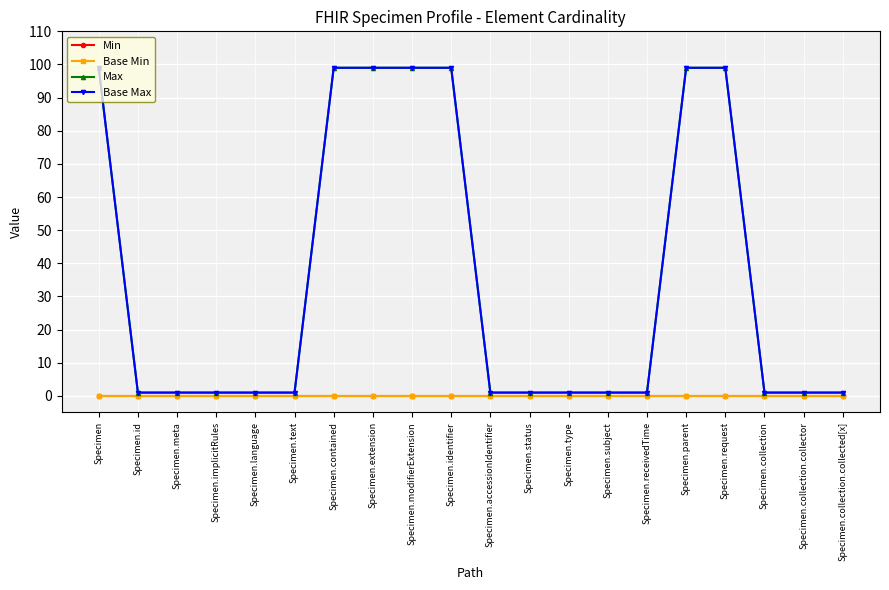

How many lines are shown in the chart?

4